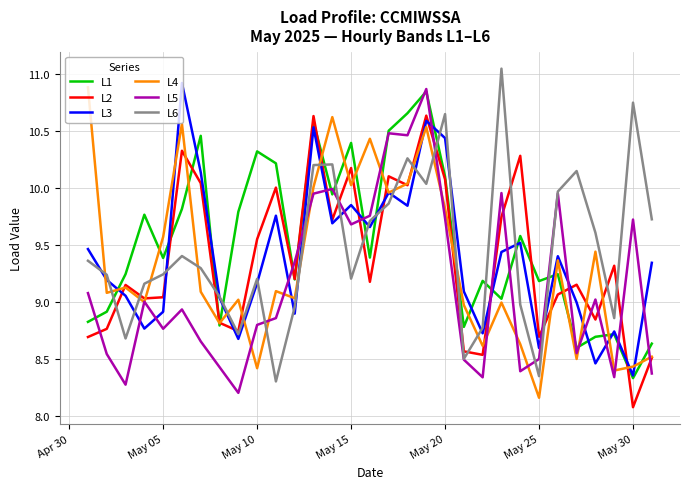

What is the highest value of the L1 series?

10.8